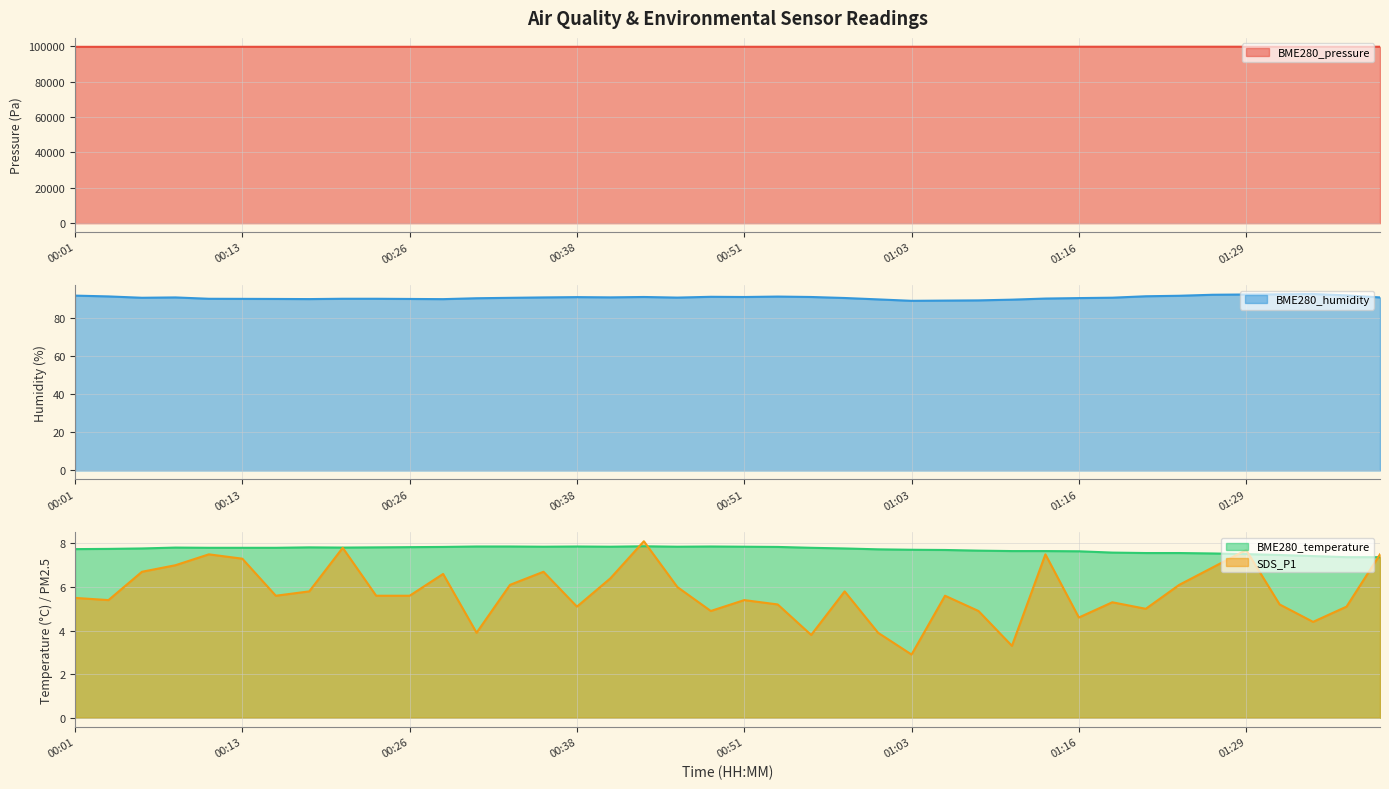

Is it true that SDS_P1 (line) equals 6.0 at 18?

True